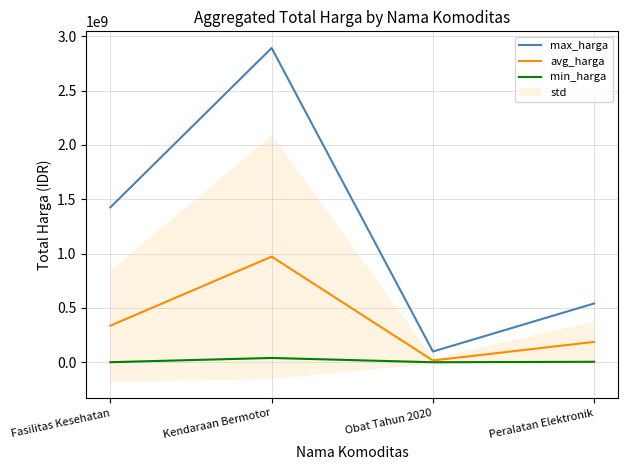

The value of max_harga at Obat Tahun 2020 is 47733055.1. True or false?

False